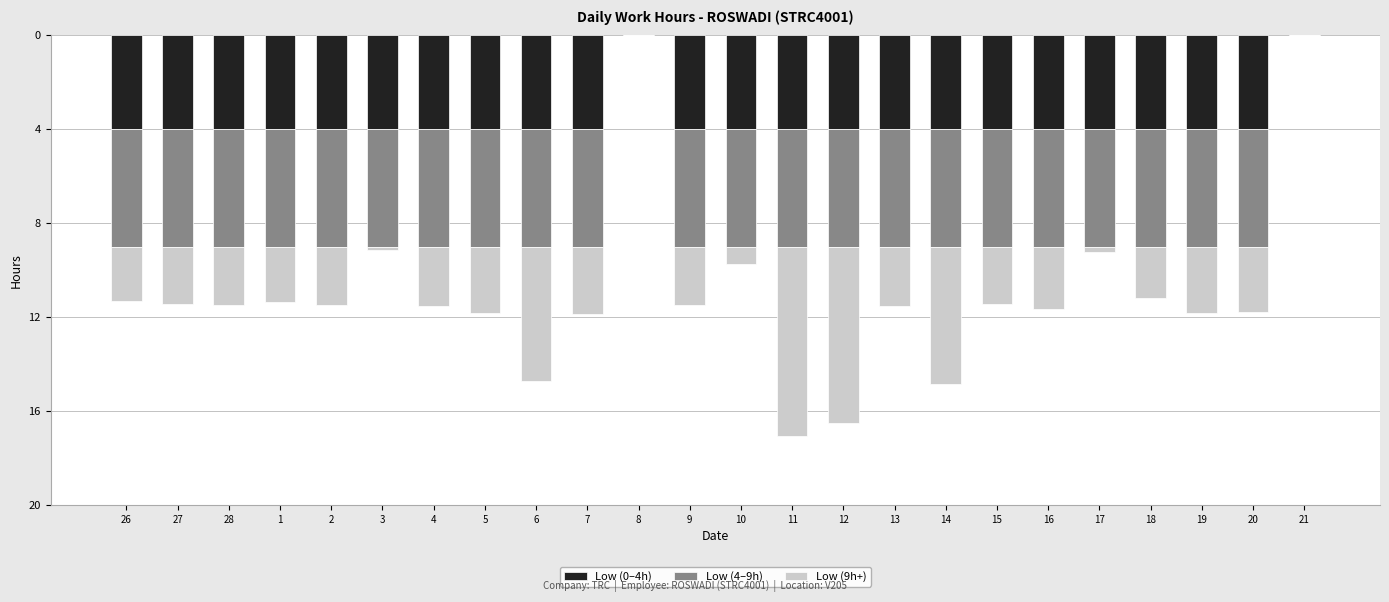

What are all the series names shown in the legend?

Low (0–4h), Low (4–9h), Low (9h+)